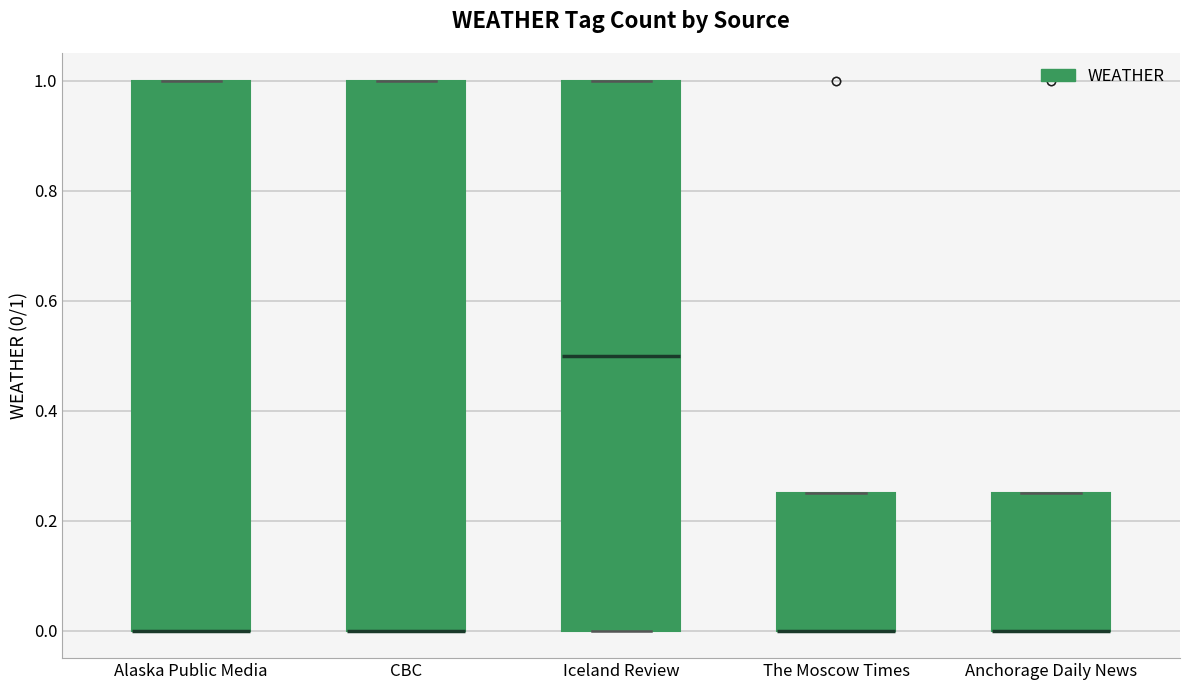

Reading left to right, transcribe this box plot: for each box, give where its median line is, the range the box spans, and where its two whiskers end, as read against the y-axis. The values are not printed on the chart, so give them approximately, as read against the axis.

Alaska Public Media: median 0.00 (drawn on the box's lower edge), box 0.00 to 1.00, whiskers 0.00 to 1.00
CBC: median 0.00 (drawn on the box's lower edge), box 0.00 to 1.00, whiskers 0.00 to 1.00
Iceland Review: median 0.50, box 0.00 to 1.00, whiskers 0.00 to 1.00
The Moscow Times: median 0.00 (drawn on the box's lower edge), box 0.00 to 0.26, whiskers 0.00 to 0.26
Anchorage Daily News: median 0.00 (drawn on the box's lower edge), box 0.00 to 0.26, whiskers 0.00 to 0.26